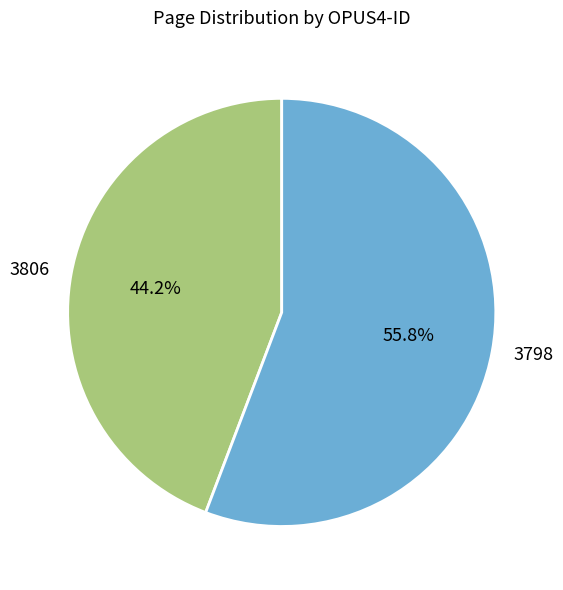

What is the ratio of the value at 3798 to the value at 3806?

1.3